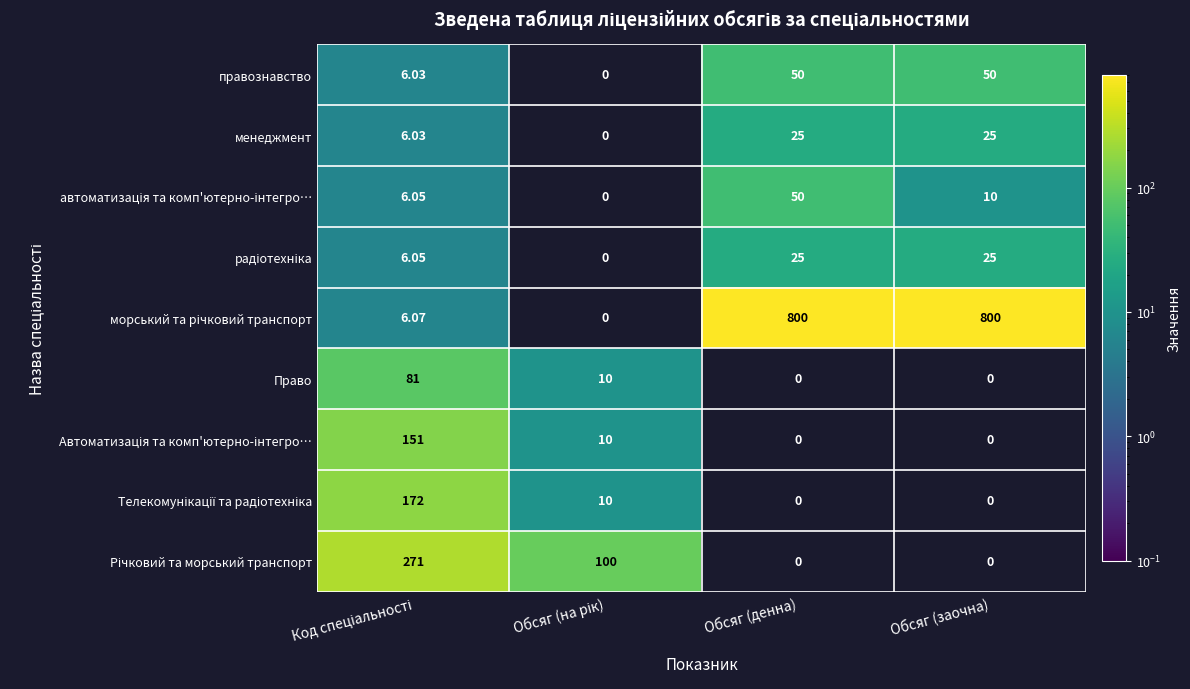

At which category is the sum across all series the highest?

Обсяг (денна)